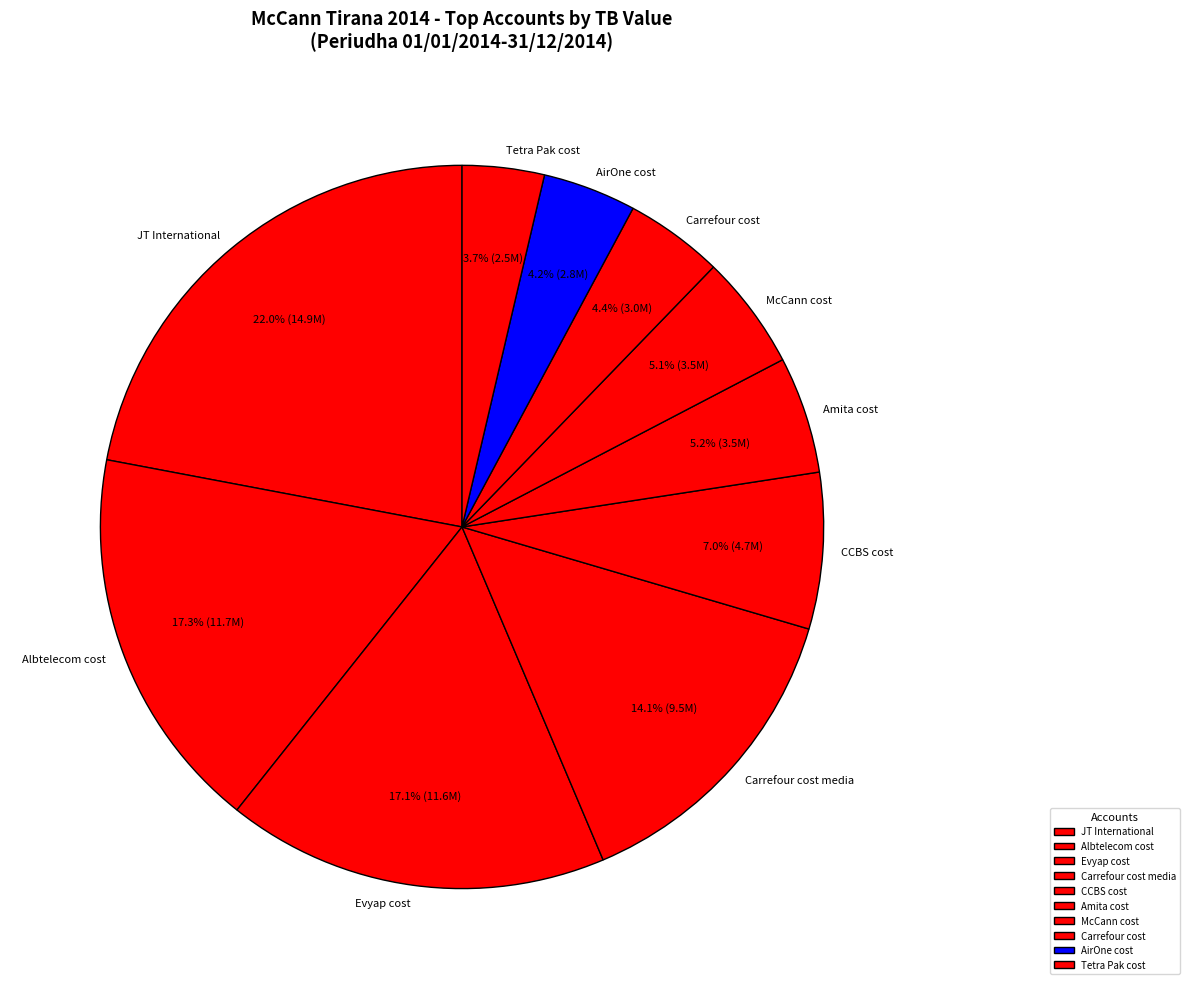

What is the smallest slice in the pie chart?

Tetra Pak cost